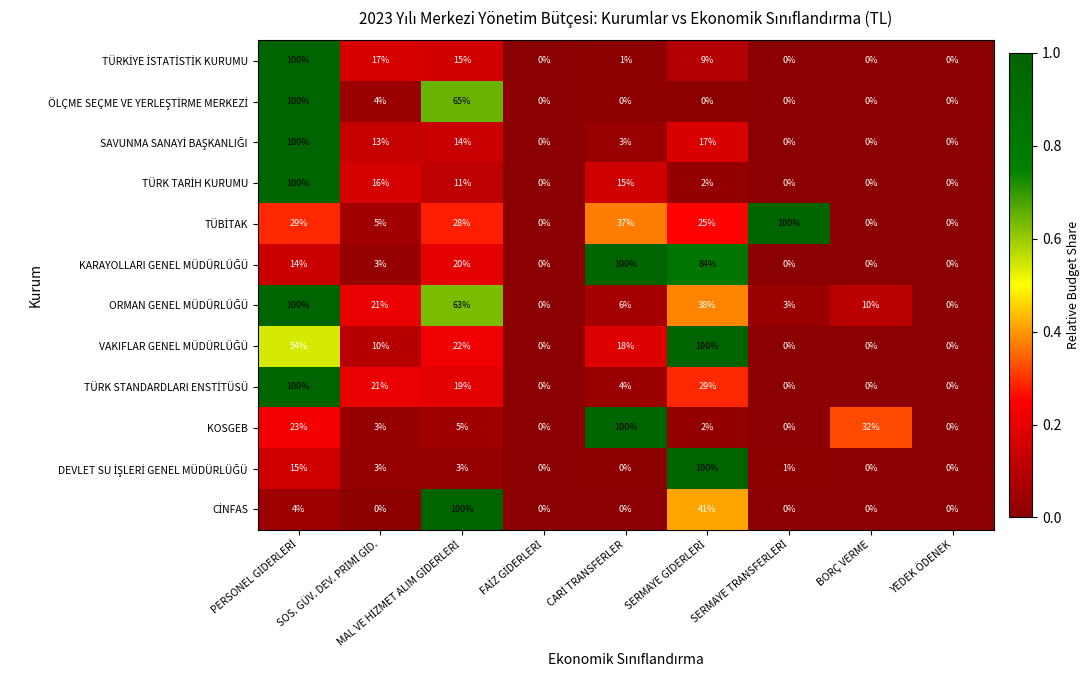

At how many categories does at least one series exceed 77?

5